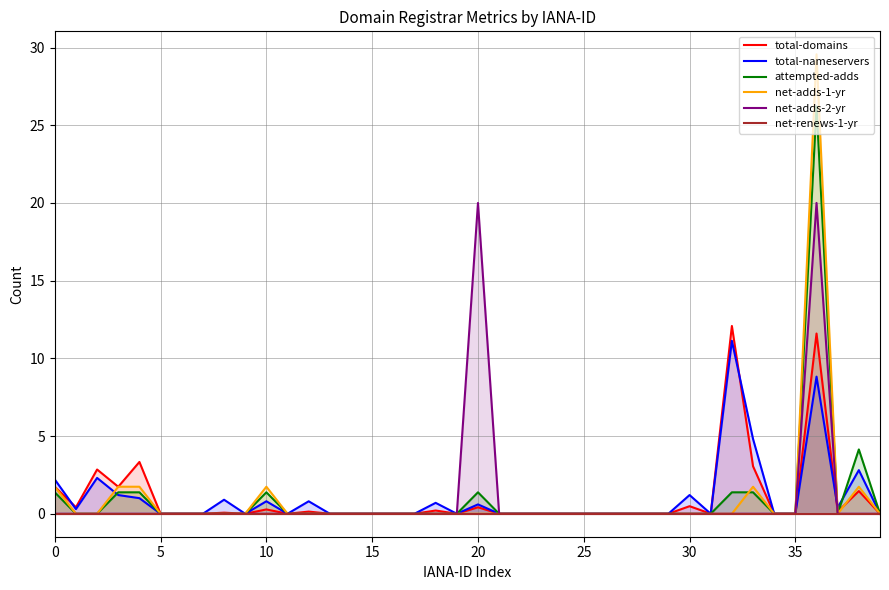

What is the total value across all series at 10?

5.2